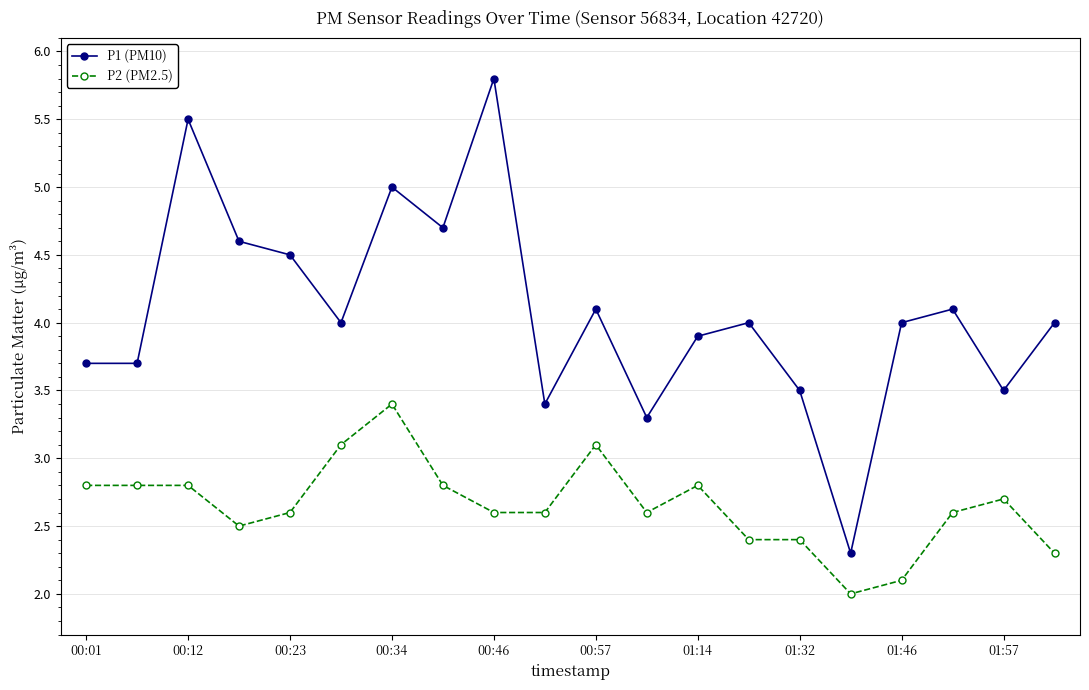

Reading left to right, extract all data points from this chart.

P1 (PM10): 3.7	3.7	5.5	4.6	4.5	4.0	5.0	4.7	5.8	3.4	4.1	3.3	3.9	4.0	3.5	2.3	4.0	4.1	3.5	4.0
P2 (PM2.5): 2.8	2.8	2.8	2.5	2.6	3.1	3.4	2.8	2.6	2.6	3.1	2.6	2.8	2.4	2.4	2.0	2.1	2.6	2.7	2.3